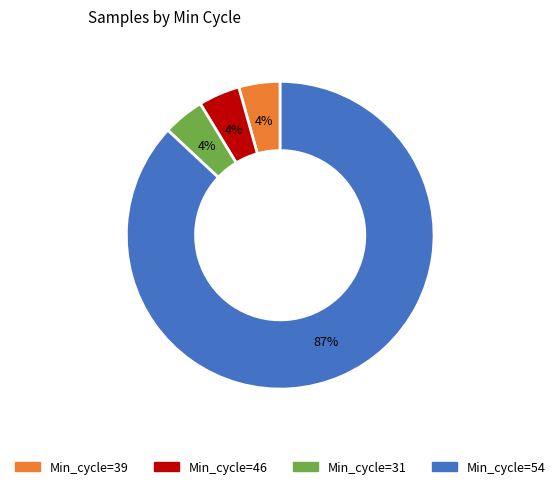

Does any single category account for the majority?

Yes